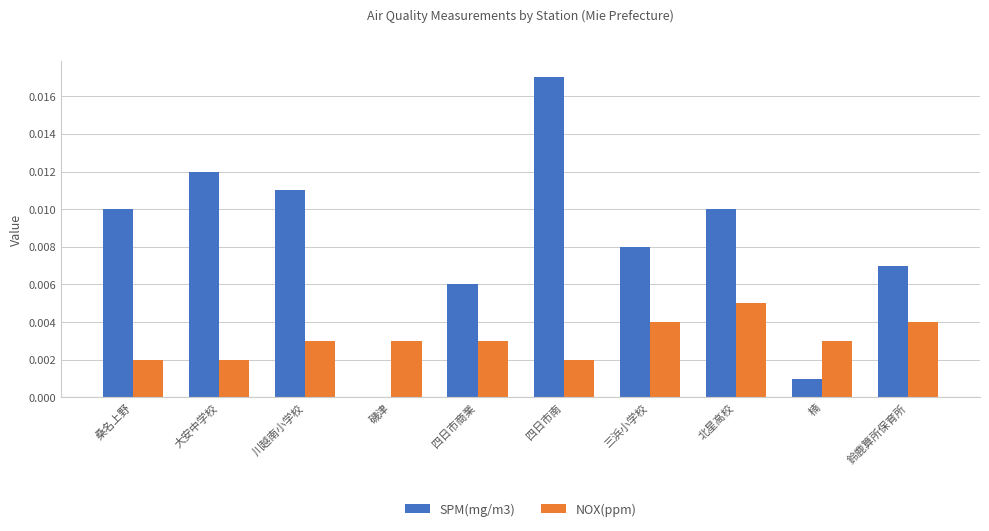

The value of SPM(mg/m3) at 楠 is 0.0. True or false?

True